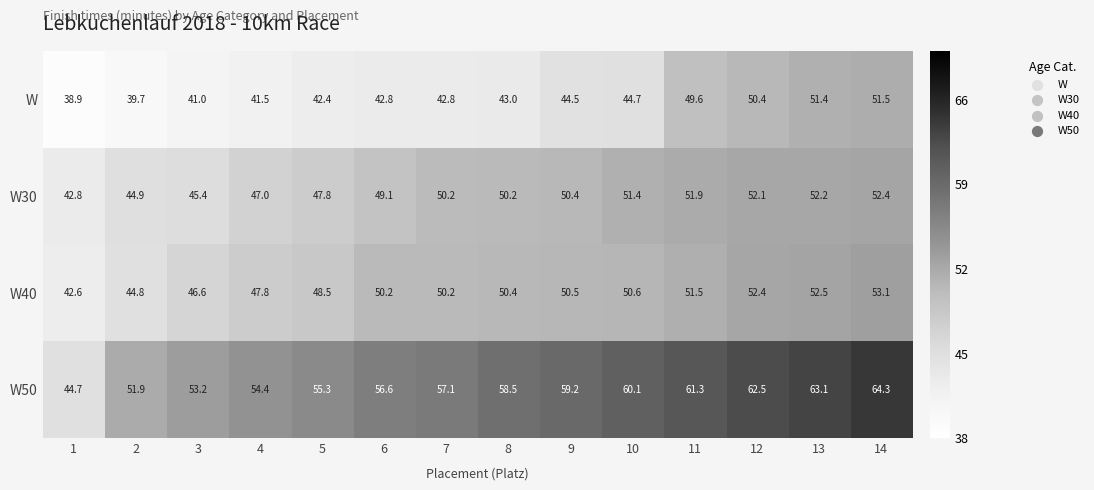

The W50 series shows 87.6 at 13. True or false?

False